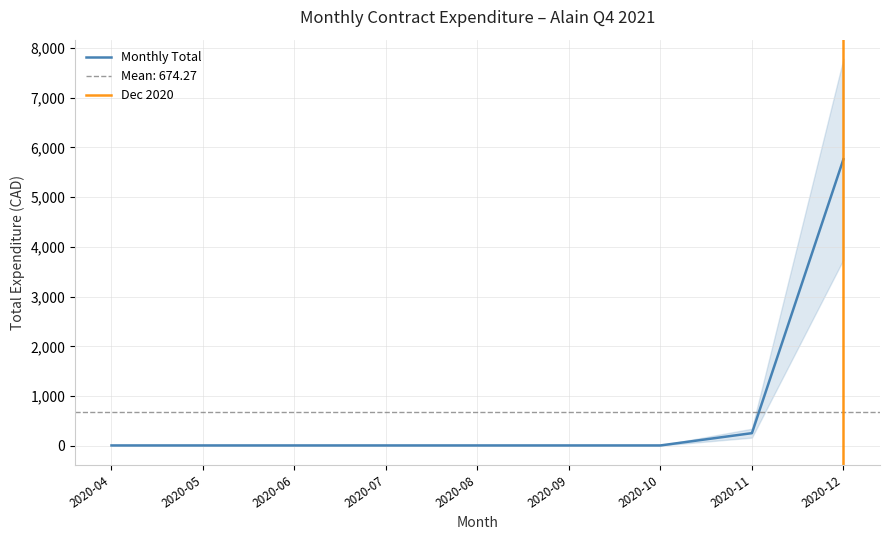

At which label is Monthly Total closest to 2883?

2020-11